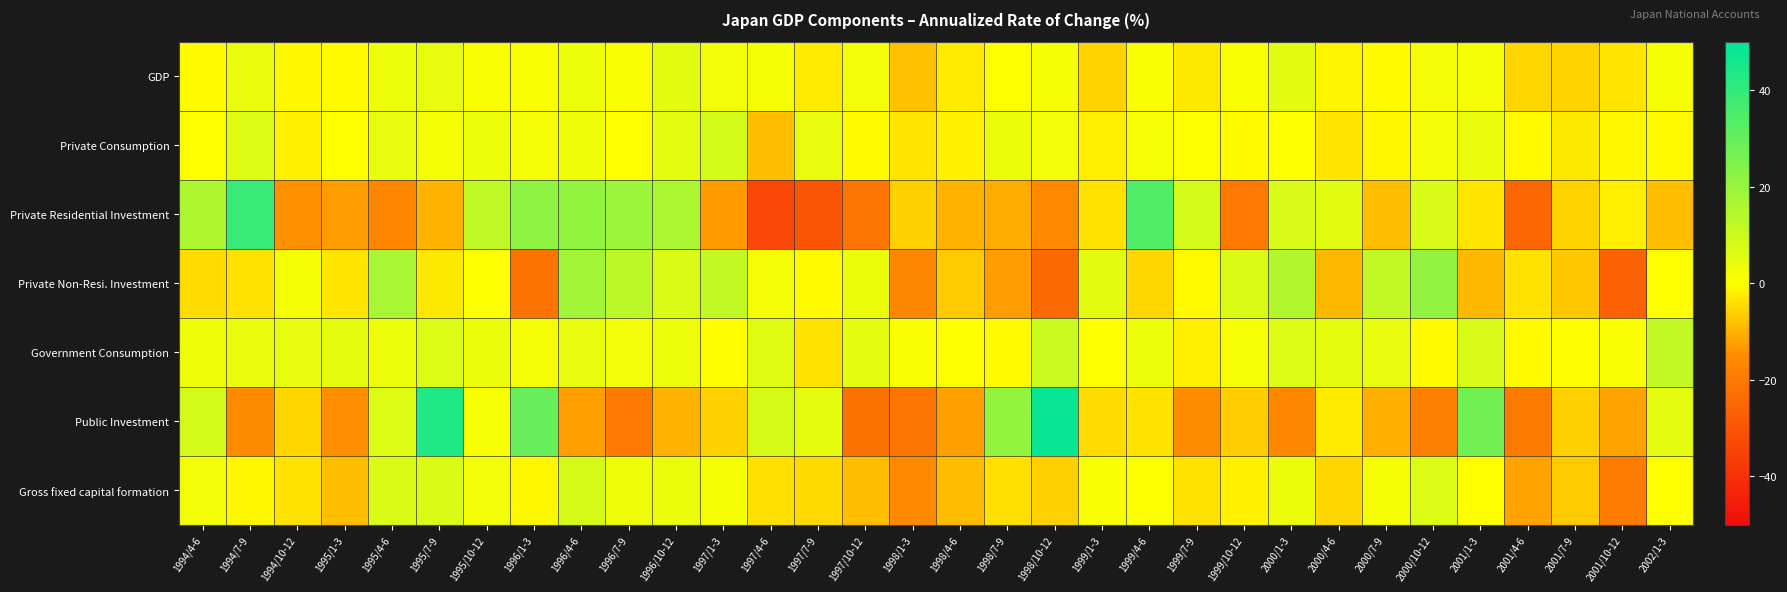

Reading left to right, extract all data points from this chart.

GDP: 1994/4-6=-0.5	1994/7-9=4.0	1994/10-12=-0.9	1995/1-3=-0.4	1995/4-6=3.5	1995/7-9=4.5	1995/10-12=0.8	1996/1-3=0.9	1996/4-6=3.5	1996/7-9=0.8	1996/10-12=5.6	1997/1-3=2.6	1997/4-6=1.8	1997/7-9=-2.4	1997/10-12=2.4	1998/1-3=-8.0	1998/4-6=-2.5	1998/7-9=0.5	1998/10-12=1.9	1999/1-3=-5.6	1999/4-6=1.0	1999/7-9=-2.8	1999/10-12=1.0	2000/1-3=5.5	2000/4-6=-1.2	2000/7-9=-0.7	2000/10-12=2.2	2001/1-3=2.3	2001/4-6=-5.1	2001/7-9=-5.7	2001/10-12=-3.3	2002/1-3=1.9
Private Consumption: 1994/4-6=0.3	1994/7-9=6.6	1994/10-12=-1.9	1995/1-3=0.1	1995/4-6=4.3	1995/7-9=1.7	1995/10-12=3.3	1996/1-3=2.2	1996/4-6=3.0	1996/7-9=0.1	1996/10-12=5.4	1997/1-3=8.6	1997/4-6=-8.5	1997/7-9=4.3	1997/10-12=-0.6	1998/1-3=-3.2	1998/4-6=-1.6	1998/7-9=3.9	1998/10-12=2.4	1999/1-3=-2.3	1999/4-6=1.4	1999/7-9=0.6	1999/10-12=-0.6	2000/1-3=0.6	2000/4-6=-3.2	2000/7-9=-1.1	2000/10-12=2.1	2001/1-3=4.1	2001/4-6=-0.7	2001/7-9=-2.8	2001/10-12=-0.8	2002/1-3=-0.7
Private Residential Investment: 1994/4-6=16.0	1994/7-9=38.4	1994/10-12=-14.4	1995/1-3=-12.6	1995/4-6=-16.5	1995/7-9=-9.8	1995/10-12=12.4	1996/1-3=22.0	1996/4-6=20.9	1996/7-9=19.3	1996/10-12=16.4	1997/1-3=-13.1	1997/4-6=-33.6	1997/7-9=-29.8	1997/10-12=-21.4	1998/1-3=-5.9	1998/4-6=-10.1	1998/7-9=-10.6	1998/10-12=-15.7	1999/1-3=-3.9	1999/4-6=33.7	1999/7-9=8.4	1999/10-12=-20.0	2000/1-3=7.6	2000/4-6=5.8	2000/7-9=-8.4	2000/10-12=7.5	2001/1-3=-3.3	2001/4-6=-25.2	2001/7-9=-5.6	2001/10-12=-2.1	2002/1-3=-8.3
Private Non-Resi. Investment: 1994/4-6=-4.6	1994/7-9=-3.6	1994/10-12=1.6	1995/1-3=-3.5	1995/4-6=17.1	1995/7-9=-3.1	1995/10-12=0.5	1996/1-3=-21.7	1996/4-6=18.3	1996/7-9=13.0	1996/10-12=7.3	1997/1-3=12.1	1997/4-6=2.1	1997/7-9=-0.7	1997/10-12=3.8	1998/1-3=-16.1	1998/4-6=-6.8	1998/7-9=-12.6	1998/10-12=-24.4	1999/1-3=5.6	1999/4-6=-5.2	1999/7-9=-0.5	1999/10-12=7.2	2000/1-3=15.0	2000/4-6=-9.3	2000/7-9=12.1	2000/10-12=21.1	2001/1-3=-9.2	2001/4-6=-3.7	2001/7-9=-7.2	2001/10-12=-26.3	2002/1-3=0.0
Government Consumption: 1994/4-6=2.8	1994/7-9=4.0	1994/10-12=4.3	1995/1-3=4.9	1995/4-6=3.2	1995/7-9=6.3	1995/10-12=3.8	1996/1-3=2.1	1996/4-6=4.6	1996/7-9=2.5	1996/10-12=3.3	1997/1-3=-0.2	1997/4-6=6.2	1997/7-9=-3.9	1997/10-12=5.1	1998/1-3=1.0	1998/4-6=0.6	1998/7-9=-0.7	1998/10-12=10.5	1999/1-3=0.5	1999/4-6=3.2	1999/7-9=-2.1	1999/10-12=1.4	2000/1-3=7.0	2000/4-6=4.8	2000/7-9=4.4	2000/10-12=-0.6	2001/1-3=7.6	2001/4-6=-0.6	2001/7-9=-0.1	2001/10-12=1.0	2002/1-3=11.8
Public Investment: 1994/4-6=8.5	1994/7-9=-15.6	1994/10-12=-5.3	1995/1-3=-14.7	1995/4-6=6.3	1995/7-9=43.5	1995/10-12=1.5	1996/1-3=29.9	1996/4-6=-12.2	1996/7-9=-20.1	1996/10-12=-9.9	1997/1-3=-6.1	1997/4-6=7.9	1997/7-9=4.7	1997/10-12=-22.1	1998/1-3=-21.1	1998/4-6=-12.3	1998/7-9=21.0	1998/10-12=48.0	1999/1-3=-4.4	1999/4-6=-3.6	1999/7-9=-15.0	1999/10-12=-6.3	2000/1-3=-16.1	2000/4-6=-2.6	2000/7-9=-10.4	2000/10-12=-18.4	2001/1-3=27.6	2001/4-6=-19.9	2001/7-9=-6.0	2001/10-12=-11.9	2002/1-3=5.1
Gross fixed capital formation: 1994/4-6=2.5	1994/7-9=-0.8	1994/10-12=-3.6	1995/1-3=-8.5	1995/4-6=7.2	1995/7-9=7.2	1995/10-12=2.7	1996/1-3=-0.9	1996/4-6=8.2	1996/7-9=3.1	1996/10-12=3.8	1997/1-3=1.7	1997/4-6=-4.2	1997/7-9=-4.9	1997/10-12=-8.3	1998/1-3=-16.0	1998/4-6=-8.8	1998/7-9=-4.1	1998/10-12=-6.0	1999/1-3=0.9	1999/4-6=0.5	1999/7-9=-3.8	1999/10-12=-1.8	2000/1-3=3.9	2000/4-6=-5.1	2000/7-9=1.9	2000/10-12=7.0	2001/1-3=0.3	2001/4-6=-11.8	2001/7-9=-6.7	2001/10-12=-19.2	2002/1-3=0.0